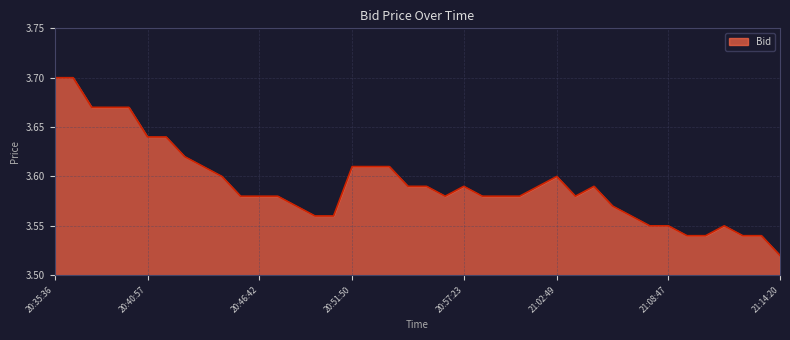

Count the number of categories in the chart.

40